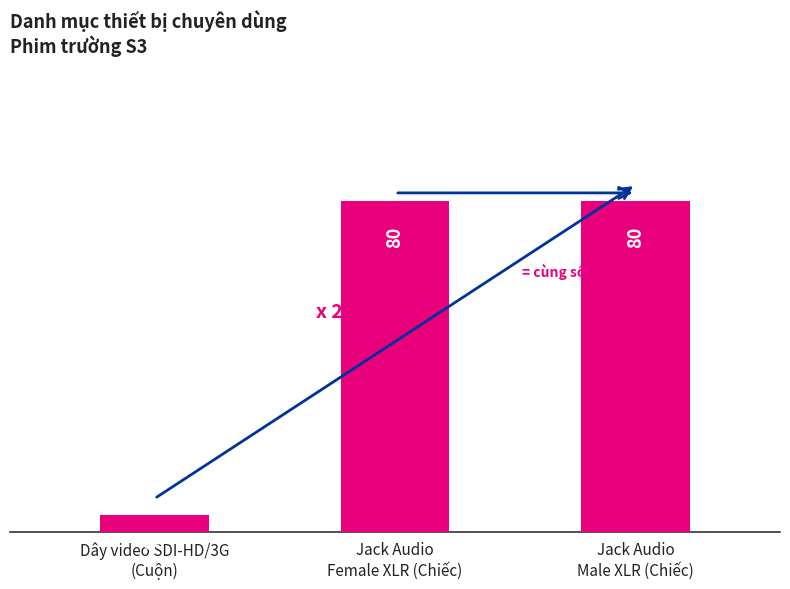

What is the minimum value shown in the chart?

4